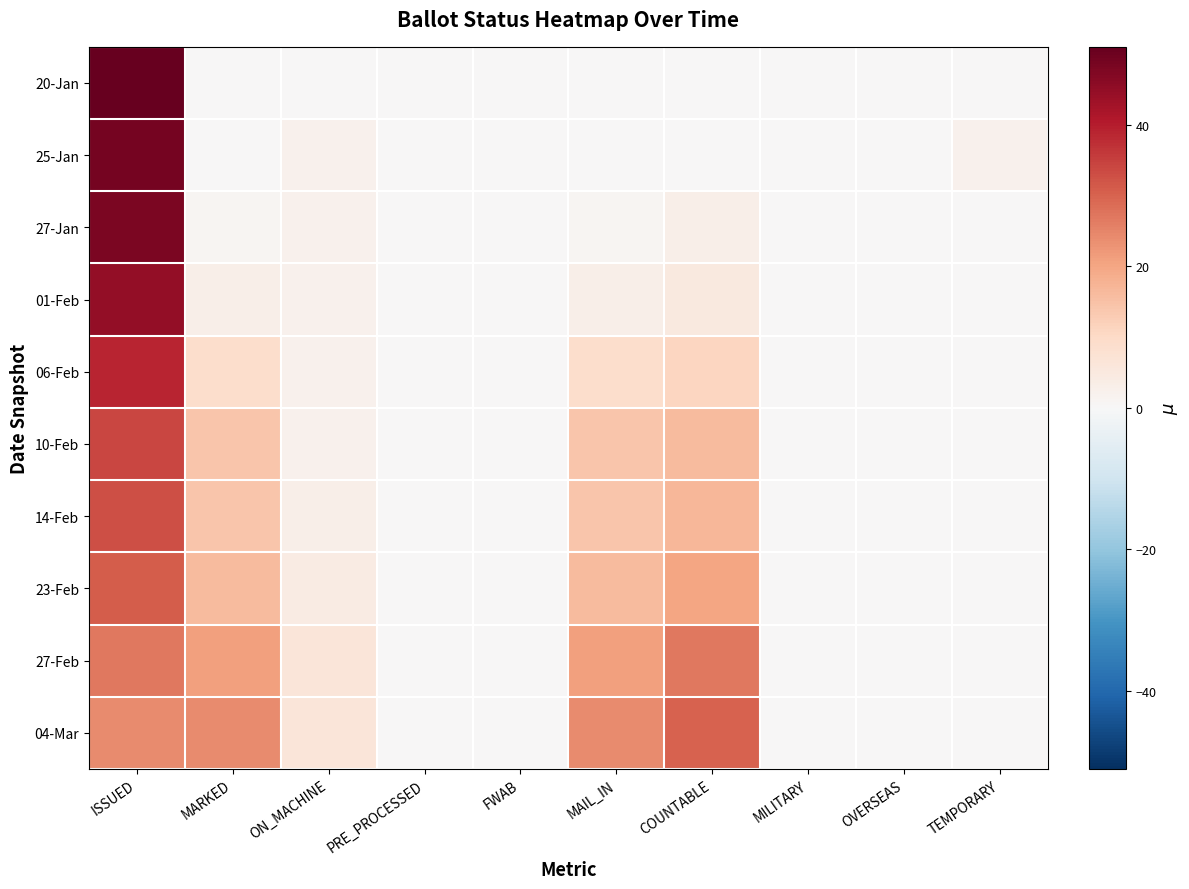

At how many categories does at least one series exceed 23?

4